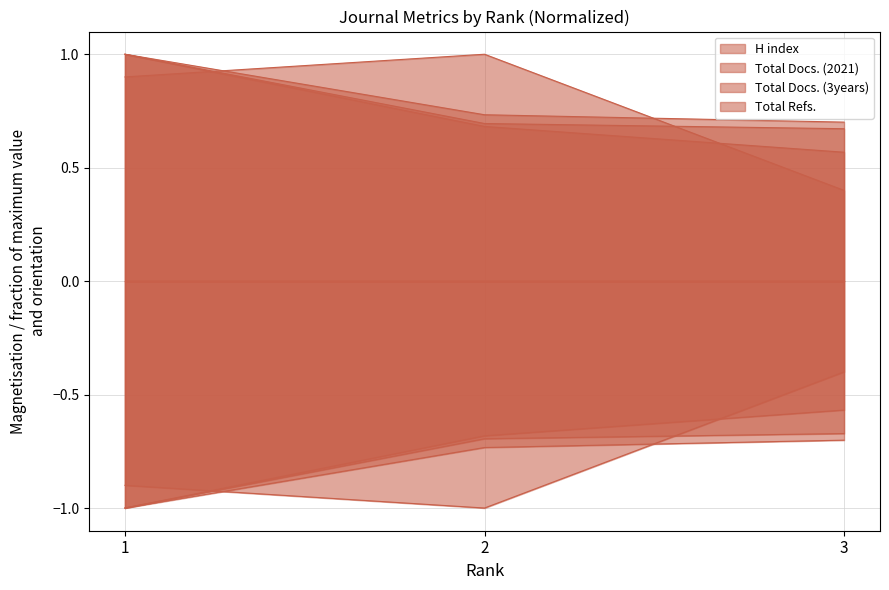

What is the value of the Total Docs. (2021) point at the 2nd from the left?

0.7